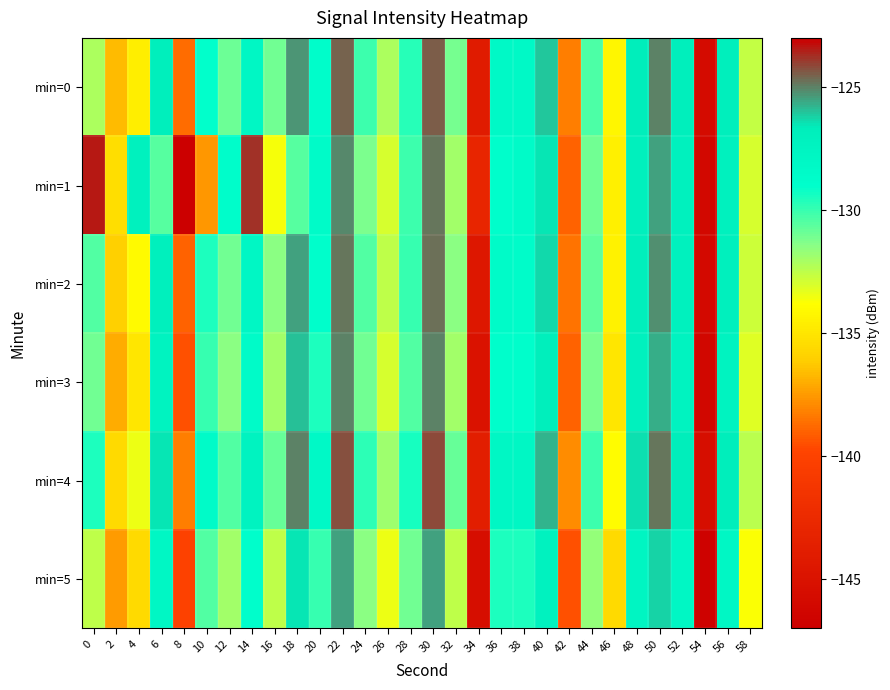

Reading left to right, list all the values displayed in this chart.

min=0: 0=-132.1	2=-136.6	4=-134.6	6=-126.8	8=-138.7	10=-129.0	12=-130.9	14=-128.0	16=-131.0	18=-125.3	20=-128.8	22=-124.5	24=-130.1	26=-132.1	28=-129.7	30=-124.4	32=-131.1	34=-144.1	36=-128.2	38=-128.3	40=-126.0	42=-138.2	44=-130.4	46=-134.2	48=-126.7	50=-125.0	52=-126.9	54=-145.7	56=-126.9	58=-132.6
min=1: 0=-123.4	2=-135.3	4=-127.1	6=-130.5	8=-146.9	10=-137.6	12=-128.8	14=-123.8	16=-133.6	18=-130.6	20=-128.5	22=-125.1	24=-131.2	26=-133.0	28=-130.1	30=-124.8	32=-132.0	34=-143.0	36=-129.0	38=-128.6	40=-126.5	42=-139.0	44=-131.0	46=-134.5	48=-127.0	50=-125.5	52=-127.2	54=-146.0	56=-127.1	58=-133.0
min=2: 0=-130.5	2=-136.0	4=-134.0	6=-127.0	8=-139.0	10=-129.5	12=-131.0	14=-128.0	16=-131.5	18=-125.5	20=-129.0	22=-124.8	24=-130.5	26=-132.5	28=-130.0	30=-124.7	32=-131.5	34=-144.5	36=-128.5	38=-128.7	40=-126.3	42=-138.5	44=-130.7	46=-134.4	48=-126.9	50=-125.2	52=-127.1	54=-145.9	56=-127.0	58=-132.8
min=3: 0=-131.0	2=-137.0	4=-135.0	6=-127.5	8=-139.5	10=-130.0	12=-131.5	14=-128.5	16=-132.0	18=-126.0	20=-129.5	22=-125.0	24=-131.0	26=-133.0	28=-130.5	30=-125.0	32=-132.0	34=-145.0	36=-129.0	38=-129.0	40=-126.8	42=-139.0	44=-131.2	46=-135.0	48=-127.2	50=-125.7	52=-127.5	54=-146.2	56=-127.4	58=-133.2
min=4: 0=-129.5	2=-135.5	4=-133.5	6=-126.5	8=-138.2	10=-128.5	12=-130.5	14=-127.5	16=-130.8	18=-125.0	20=-128.3	22=-124.3	24=-129.8	26=-131.9	28=-129.4	30=-124.2	32=-130.8	34=-143.8	36=-127.9	38=-128.0	40=-125.8	42=-137.9	44=-130.1	46=-133.9	48=-126.4	50=-124.8	52=-126.7	54=-145.5	56=-126.7	58=-132.4
min=5: 0=-132.5	2=-137.5	4=-135.5	6=-128.0	8=-140.0	10=-130.5	12=-132.0	14=-129.0	16=-132.5	18=-126.5	20=-130.0	22=-125.5	24=-131.5	26=-133.5	28=-131.0	30=-125.5	32=-132.5	34=-145.5	36=-129.5	38=-129.5	40=-127.3	42=-139.5	44=-131.7	46=-135.5	48=-127.7	50=-126.2	52=-128.0	54=-146.7	56=-127.9	58=-133.7